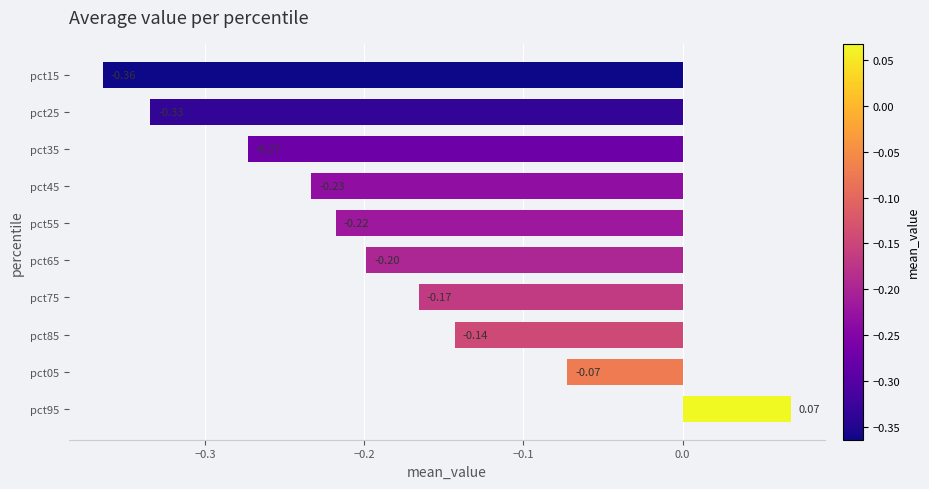

Are the bars horizontal?

Yes